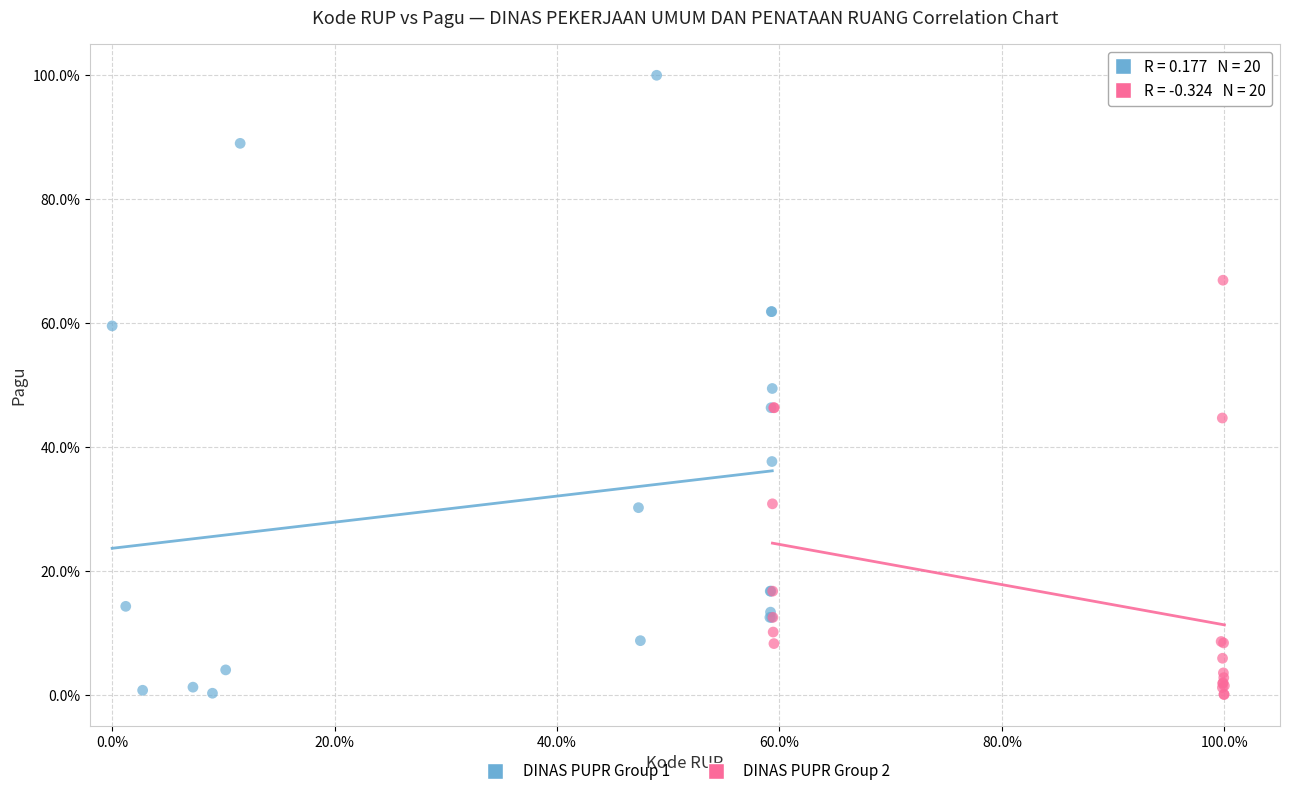

What are all the series names shown in the legend?

DINAS PUPR Group 1, DINAS PUPR Group 2